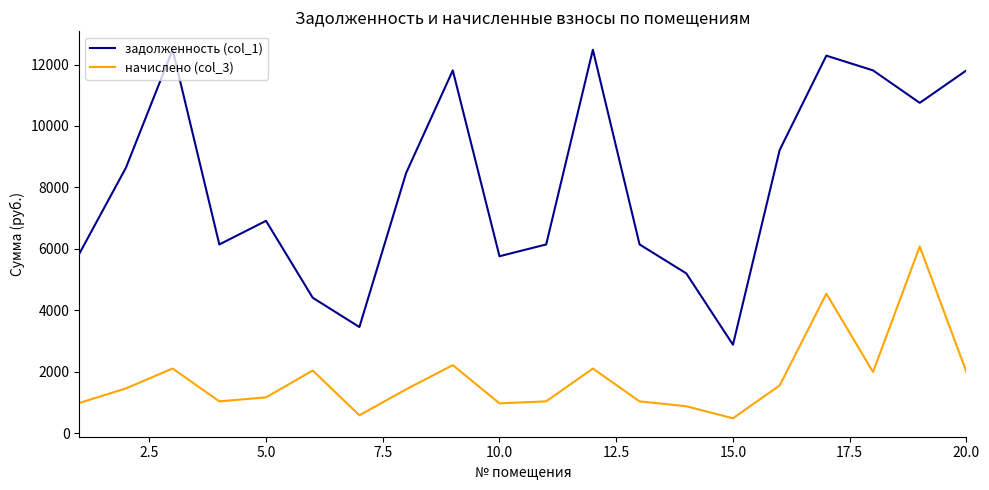

How many categories are shown in the chart?

20